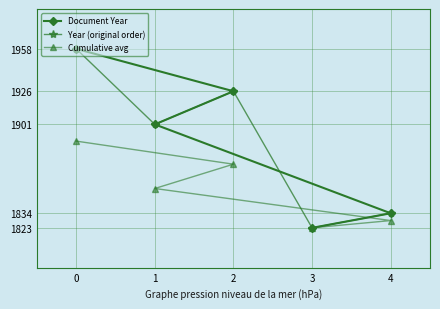

In Year (original order), how many points are higher than both neighbors (excluding endpoints)?

1